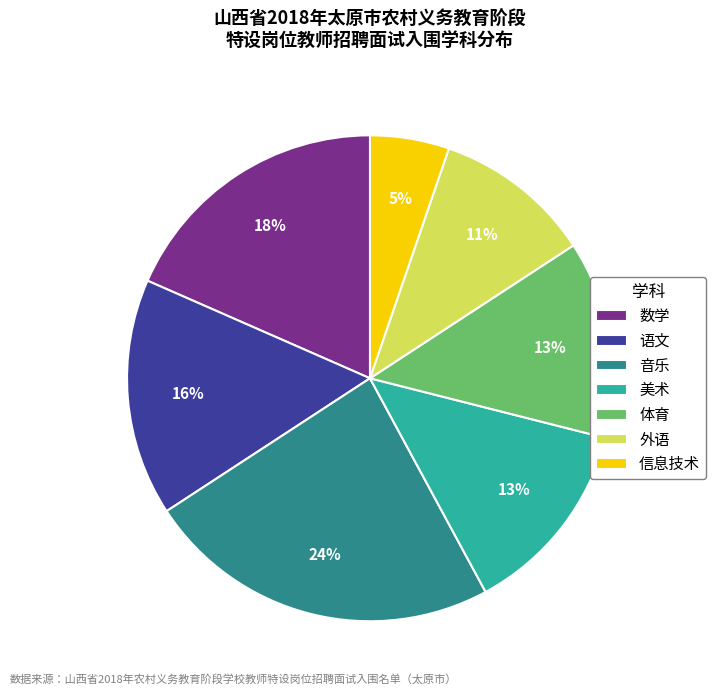

Is the sum of 音乐 and 外语 greater than half?

No